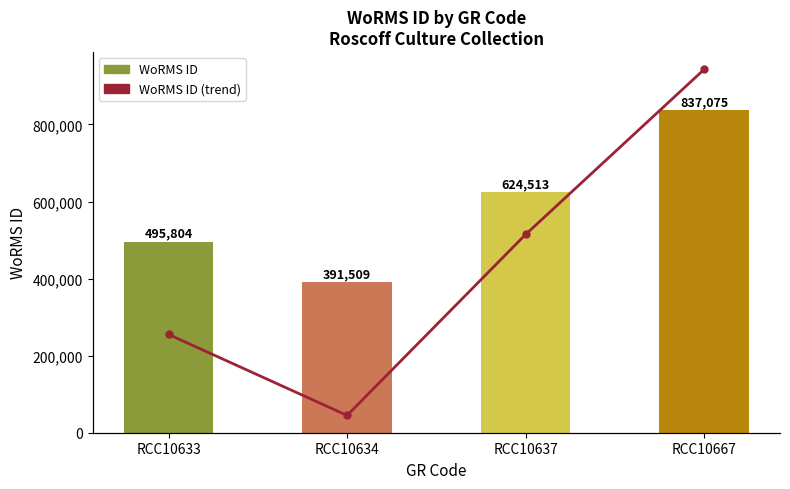

At which label does WoRMS ID (trend) first exceed 624513?

RCC10667